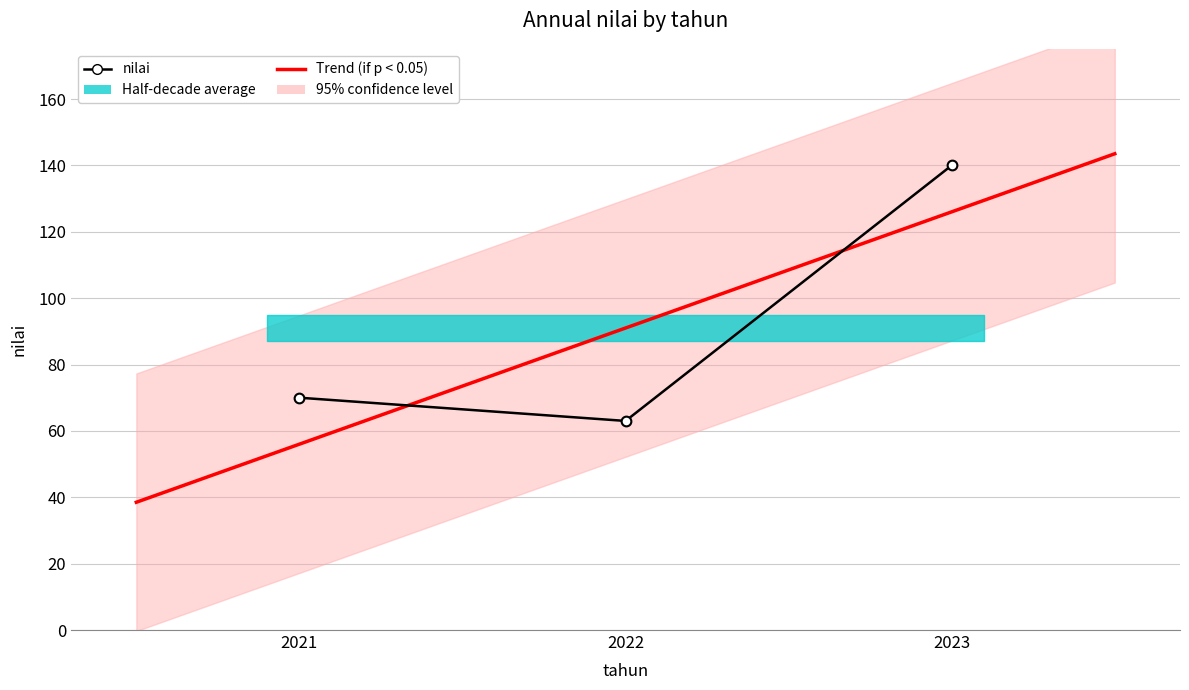

Reading left to right, list all the values displayed in this chart.

2021=70	2022=63	2023=140